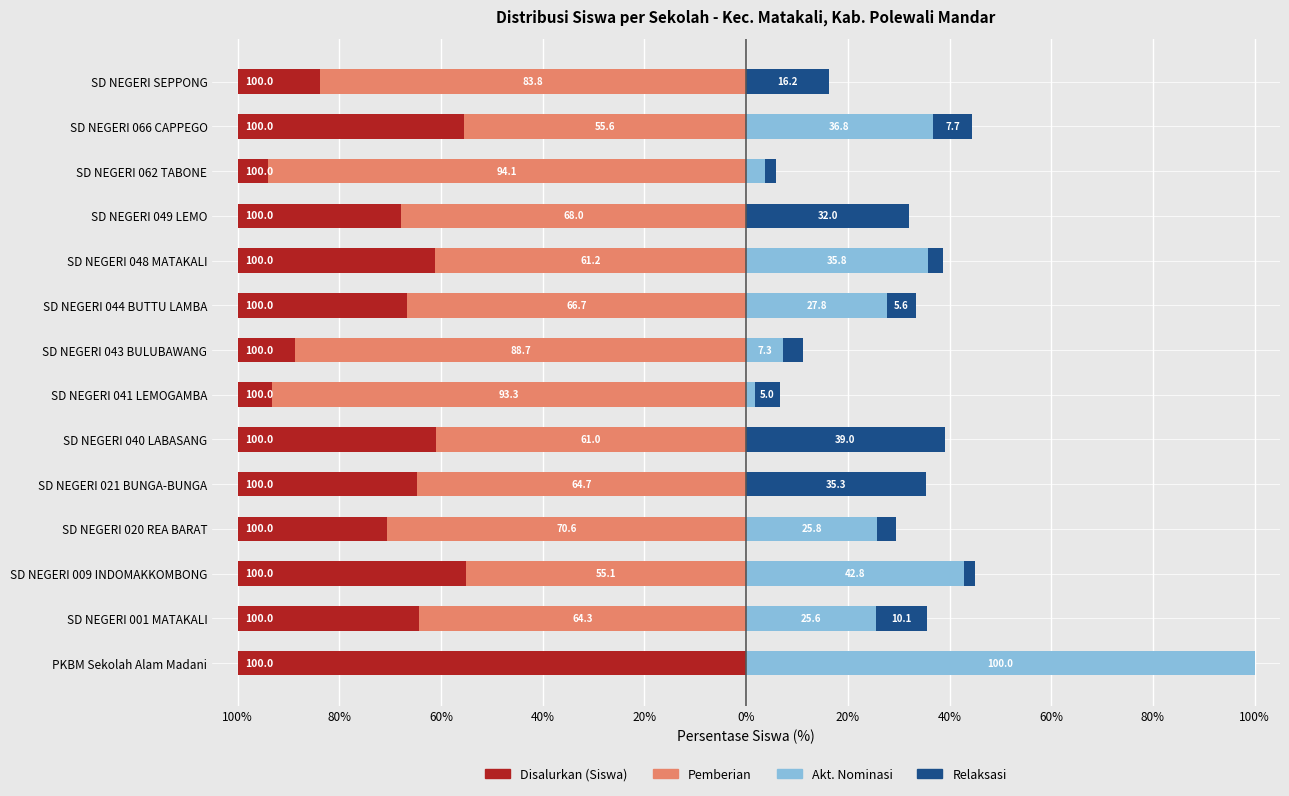

Count the number of categories in the chart.

14